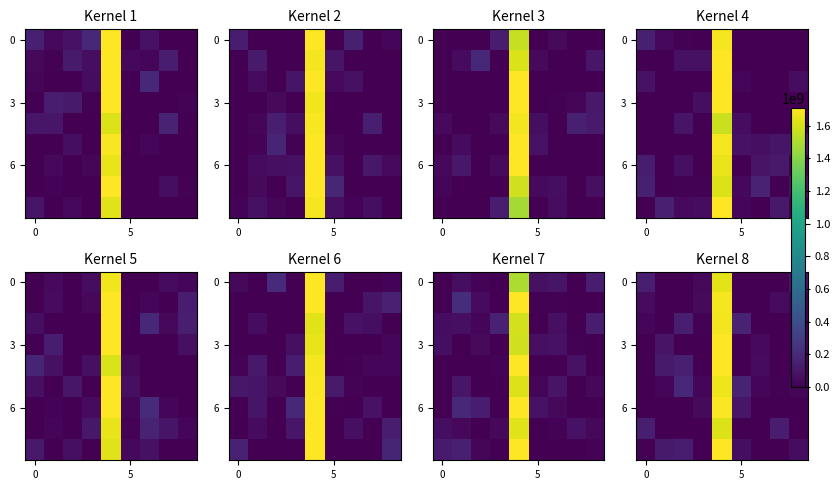

What is the average value of the 6 series?

164631491.9